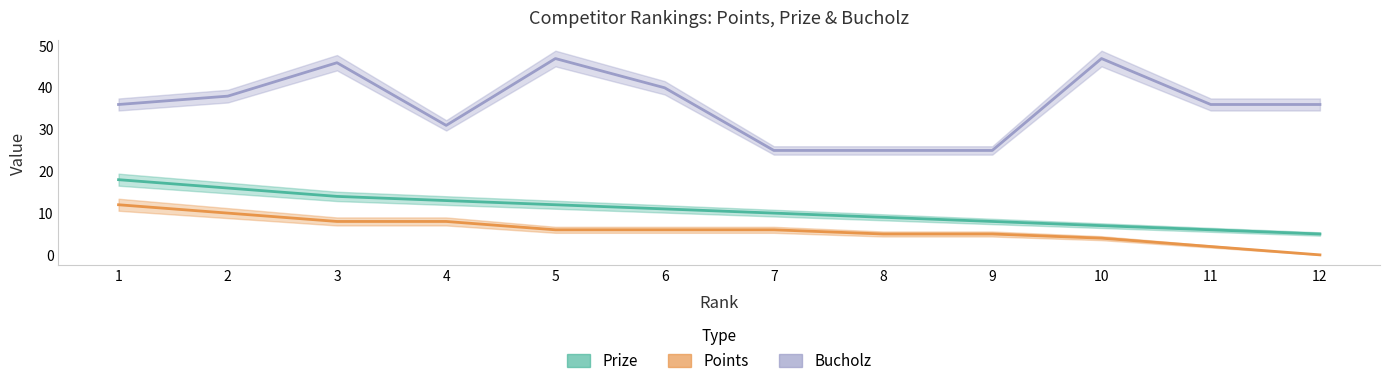

How many lines are shown in the chart?

3